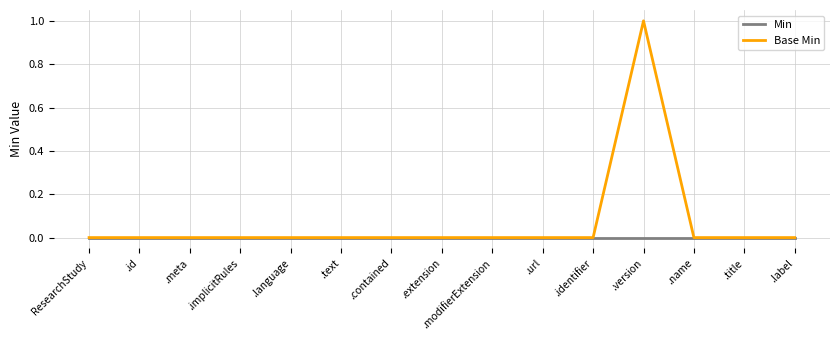

Does the chart display data point markers on the line(s)?

No